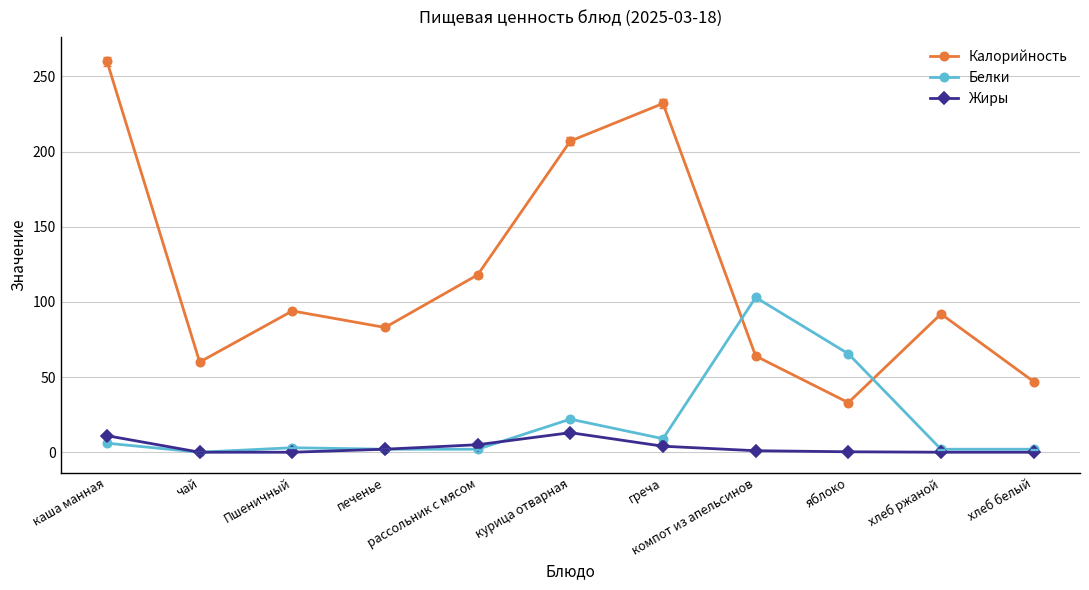

Which category has the highest value in the Белки series?

компот из апельсинов